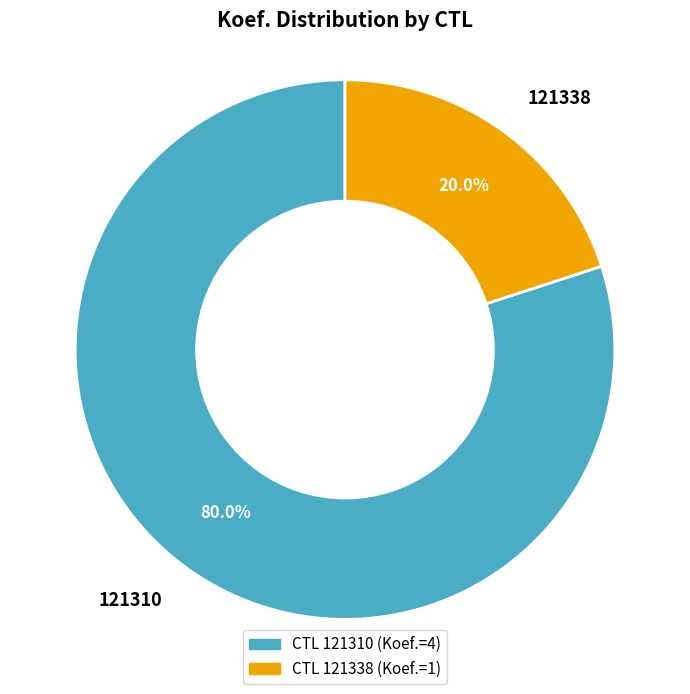

To the nearest percent, what is the difference between the largest and smallest slice percentages?

60%